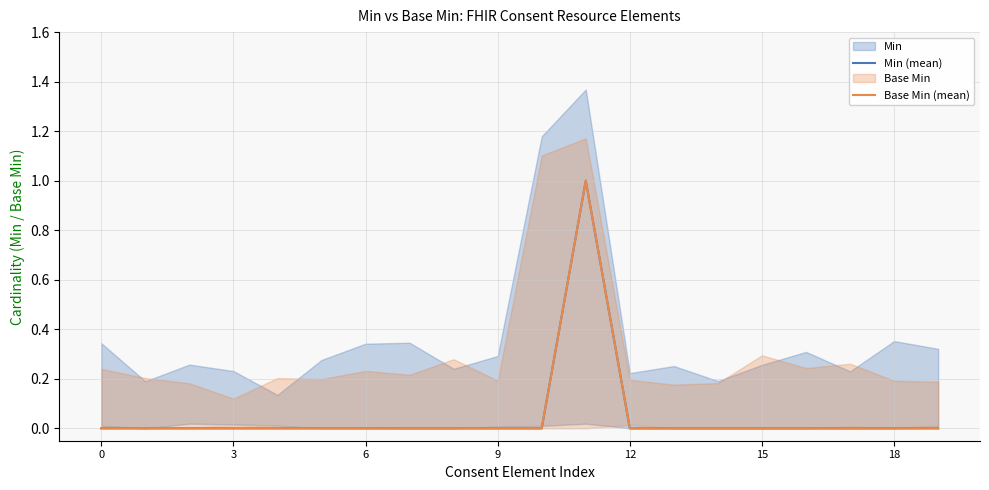

How many categories are shown in the chart?

20